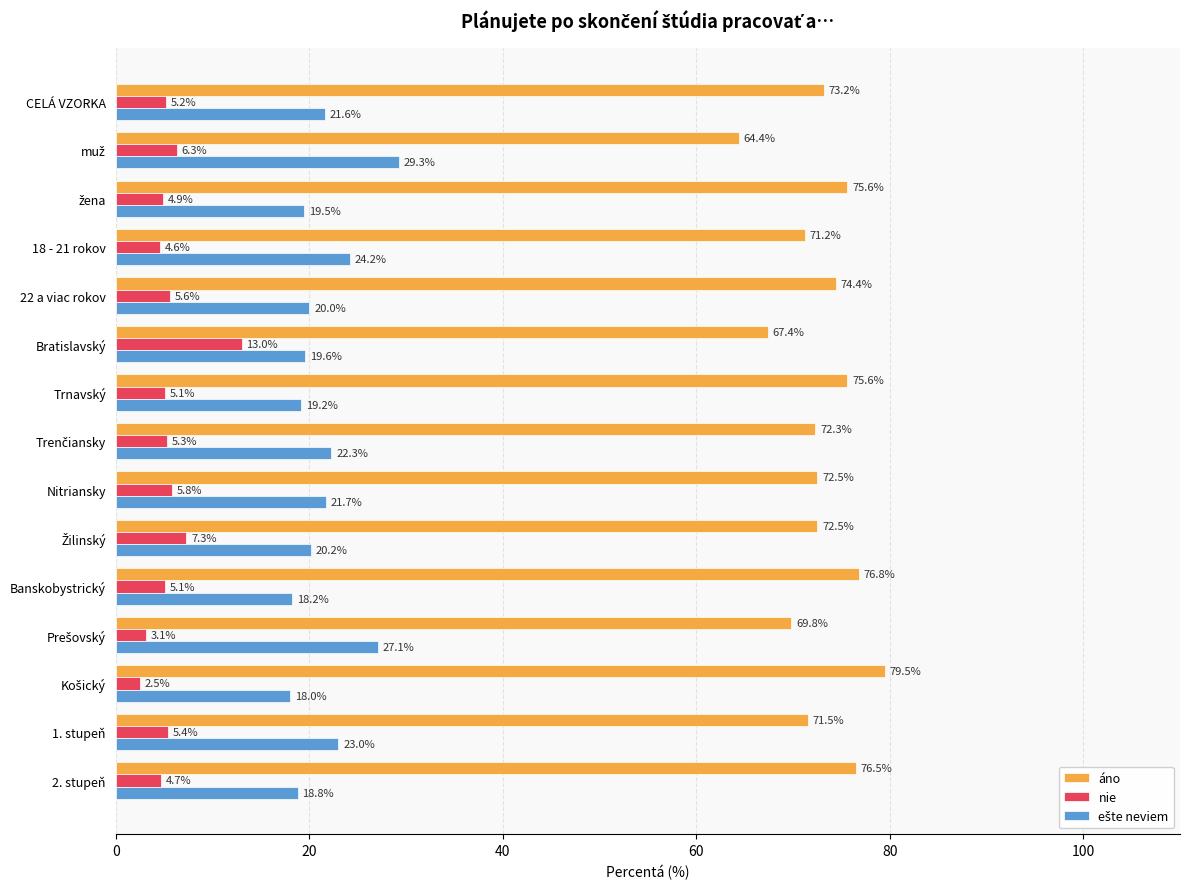

What is the difference between the highest and lowest values at 22 a viac rokov?

68.8